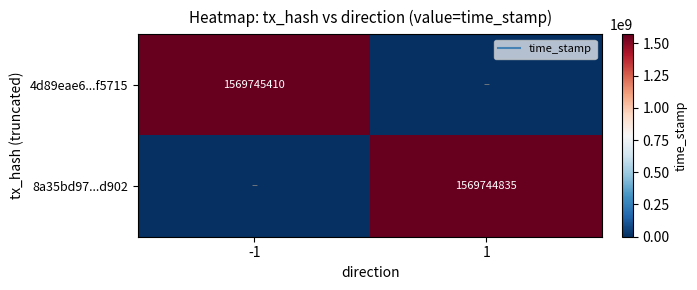

What is the difference between the 8a35bd97...d902 values at -1 and 1?

1569744835